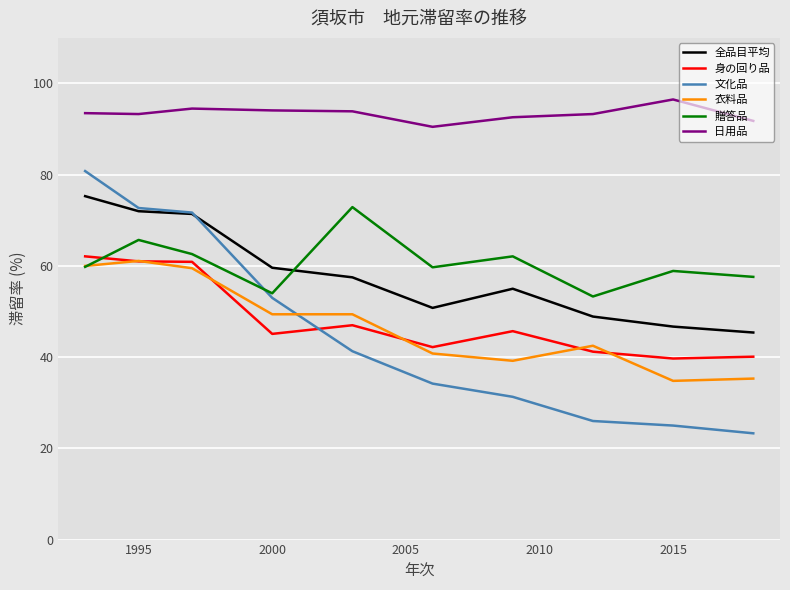

How many lines are shown in the chart?

6